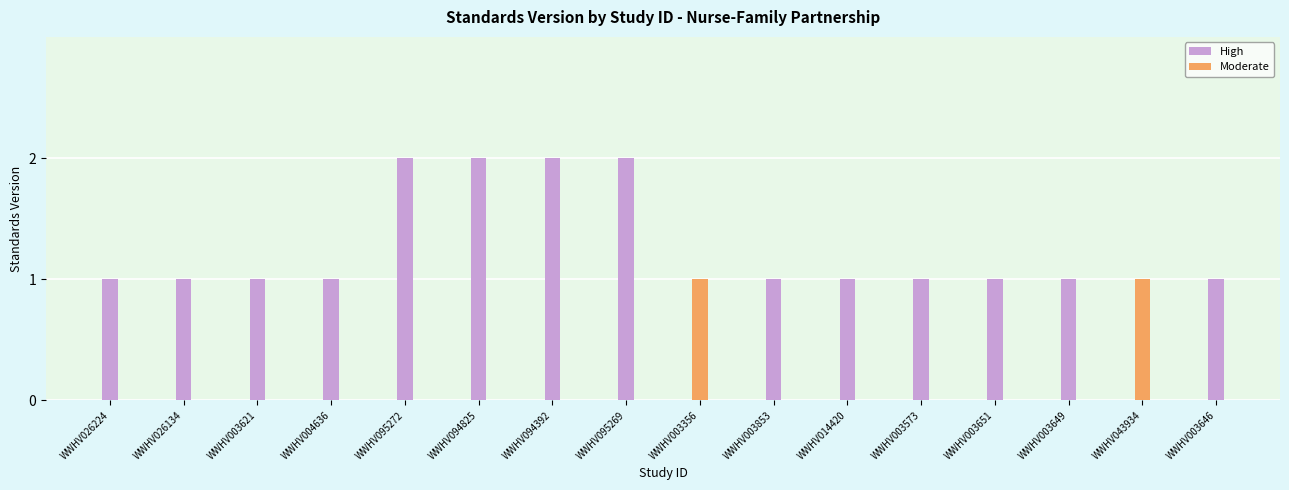

Where is the data nearest to the value 1?

WWHV026224